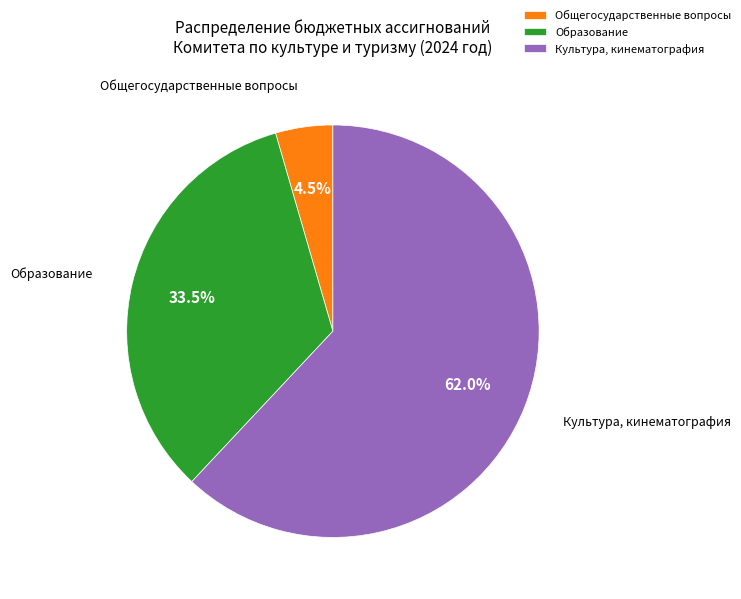

How many segments does this pie chart have?

3